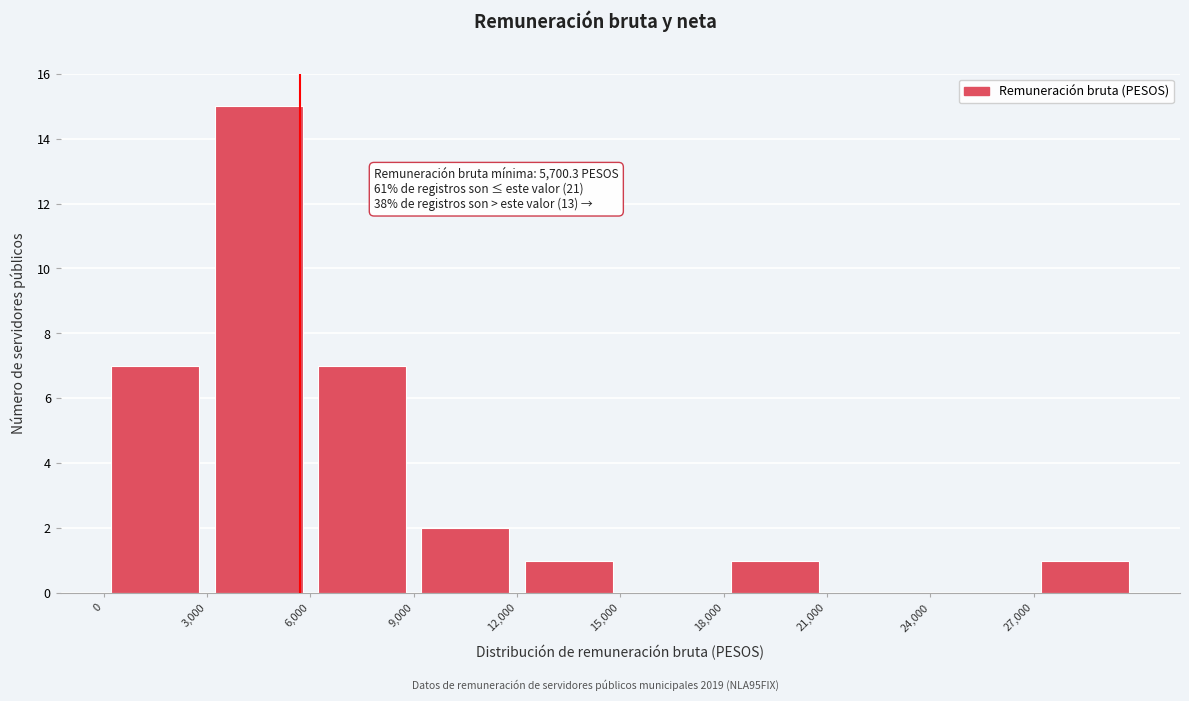

Over which range of the x-axis is the bar tallest?

3000 to 6000